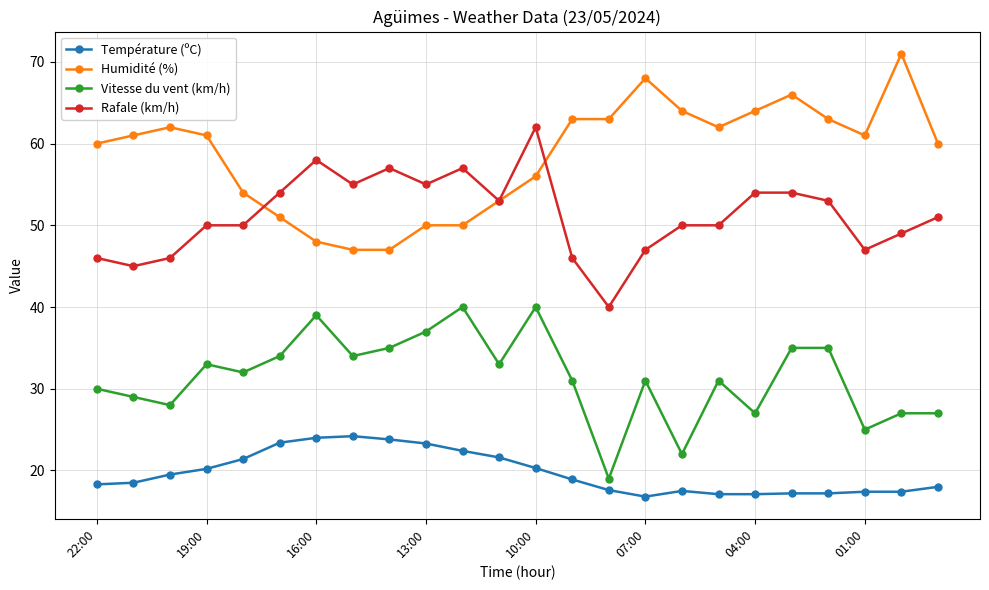

How many values in the Vitesse du vent (km/h) series are below 32?

12